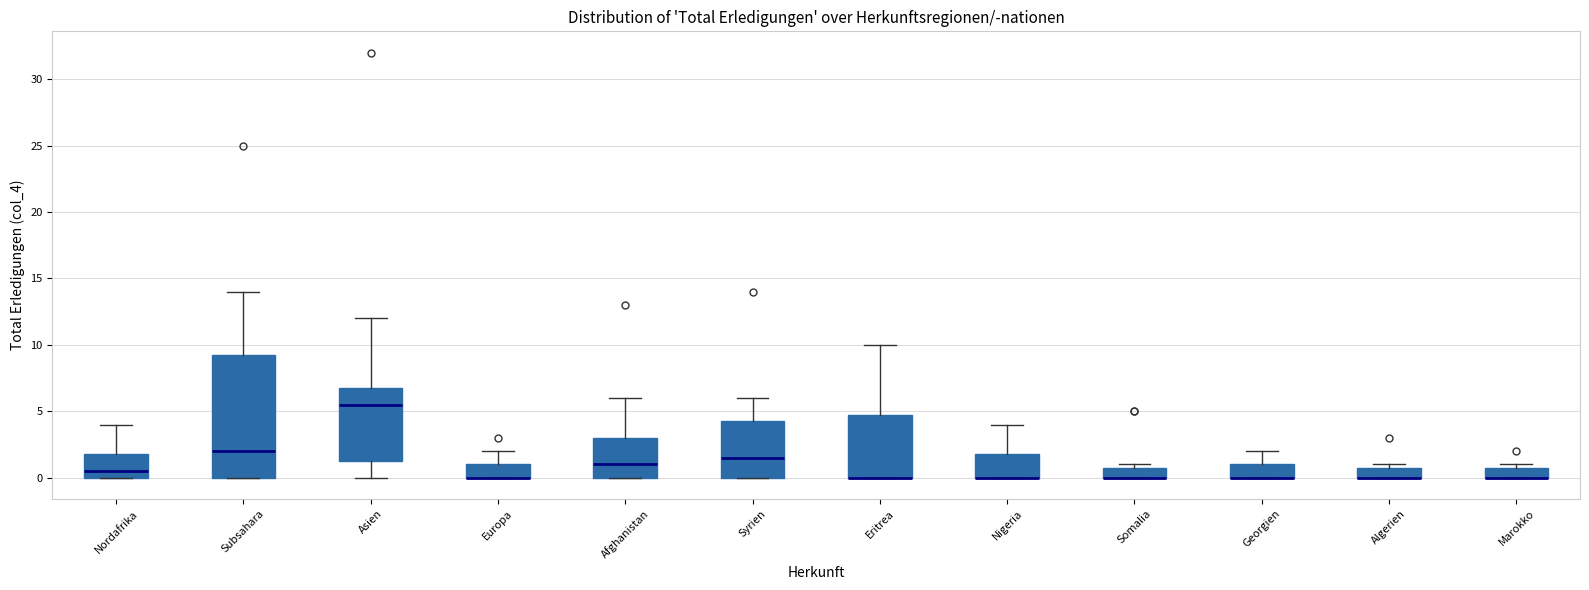

Comparing the boxes themselves (not the whiskers), which one is the tallest?

Subsahara